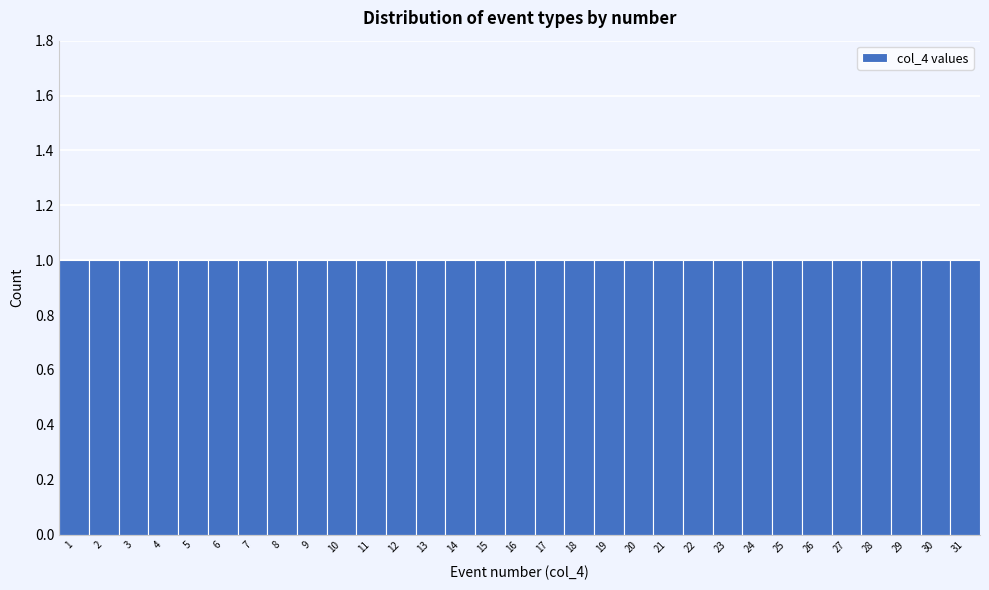

What is the height of the bar covering 4.5 to 5.5 on the x-axis? The values are not printed on the chart, so give them approximately, as read against the axis.

1